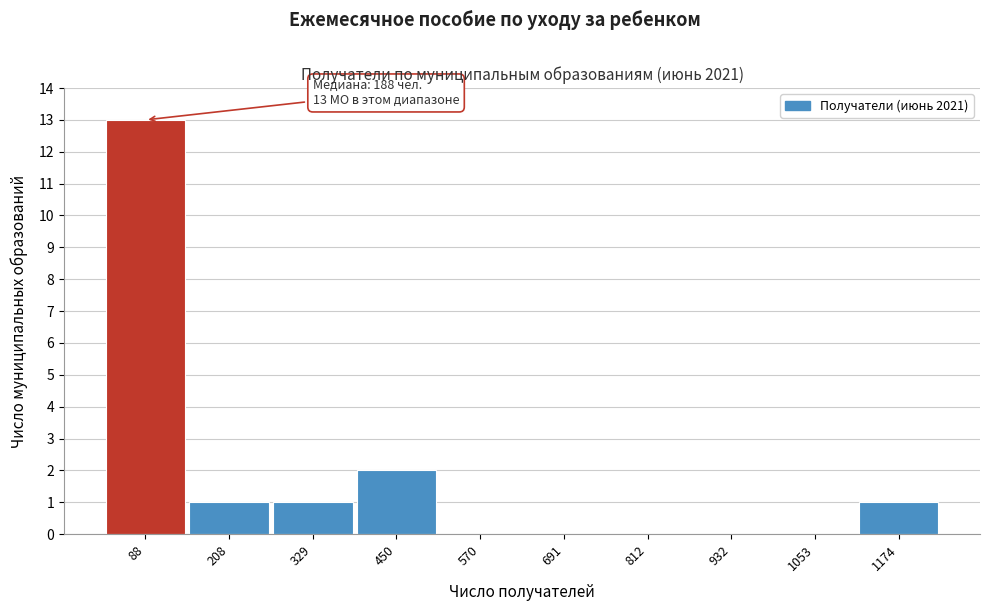

Reading left to right, list all the values displayed in this chart.

88=13	208=1	329=1	450=2	570=0	691=0	812=0	932=0	1053=0	1174=1